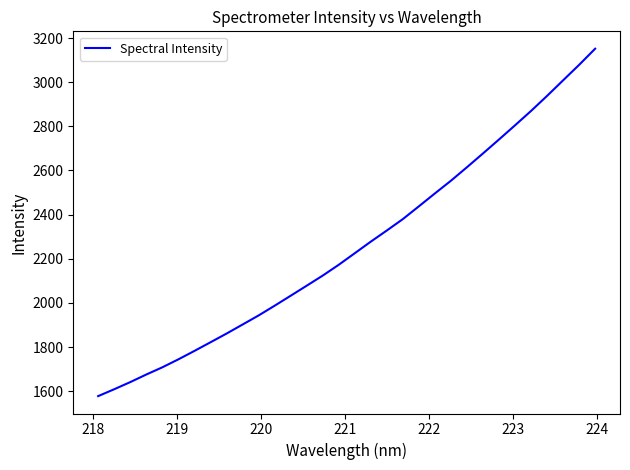

What is the difference between the maximum and minimum values?

1574.3